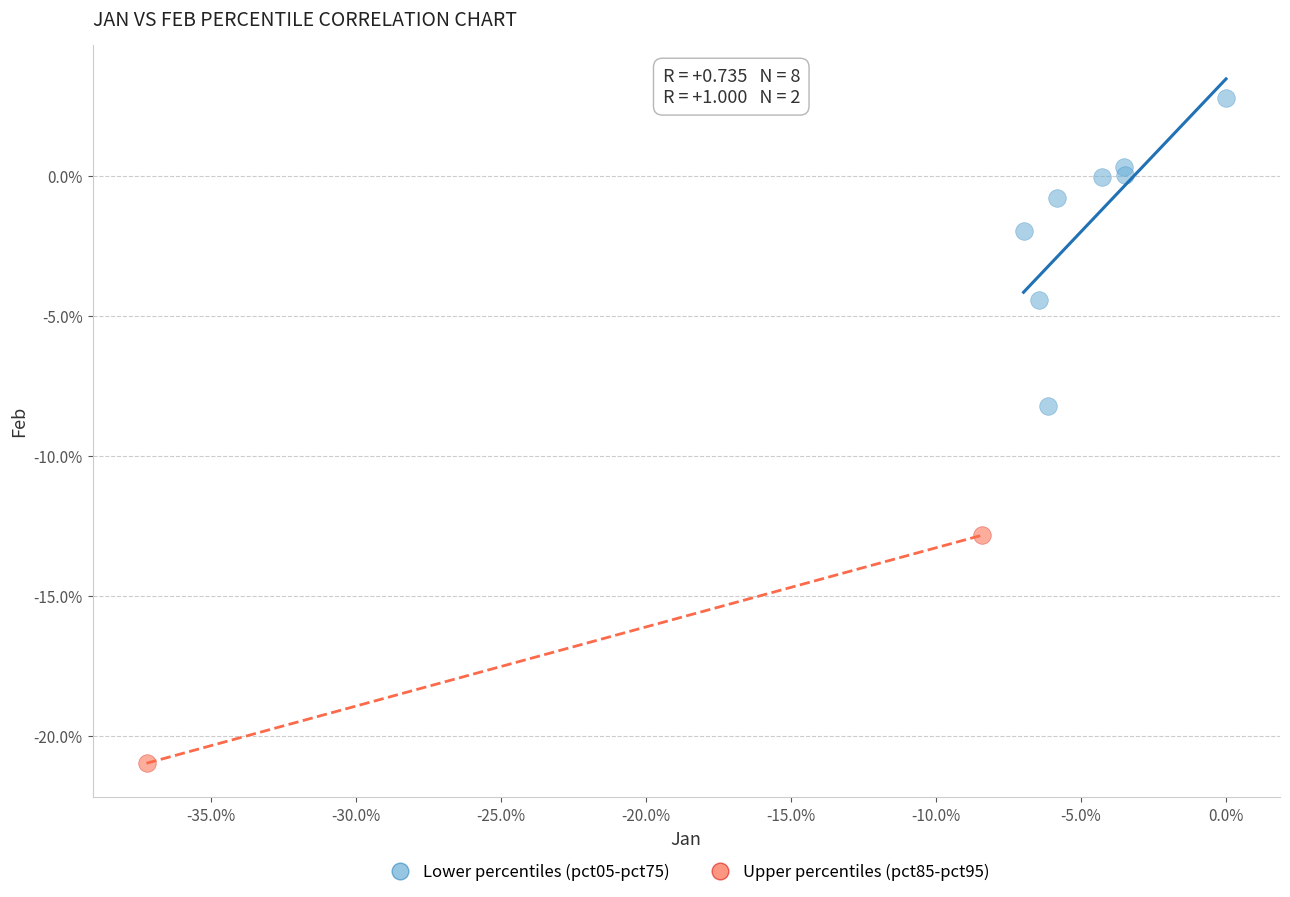

Which series contains the lowest Y value?

Upper percentiles (pct85-pct95)